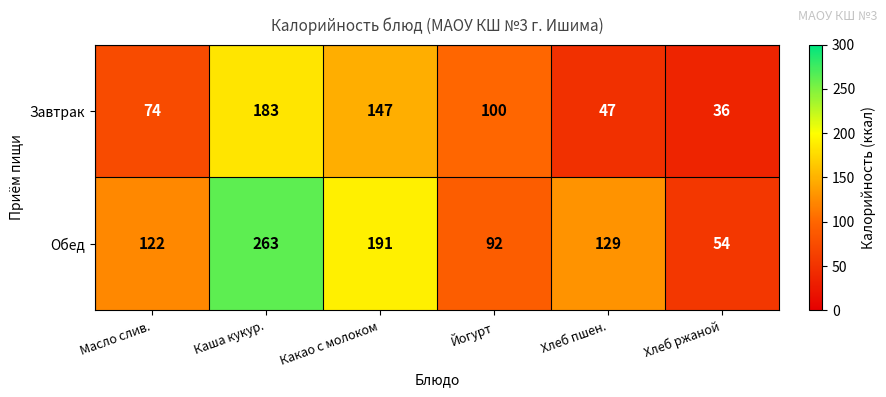

What is the minimum value shown in the chart?

36